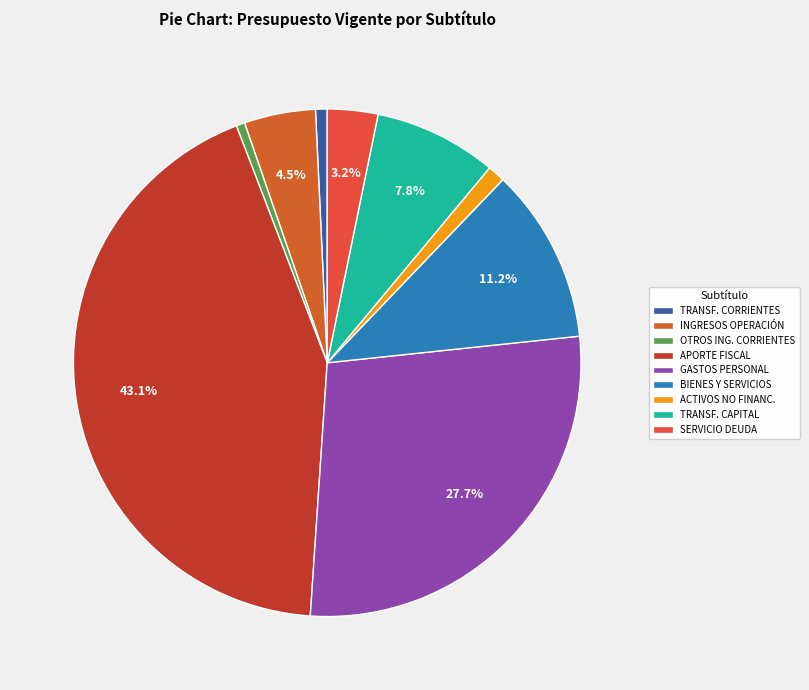

Count the number of slices in the pie.

9